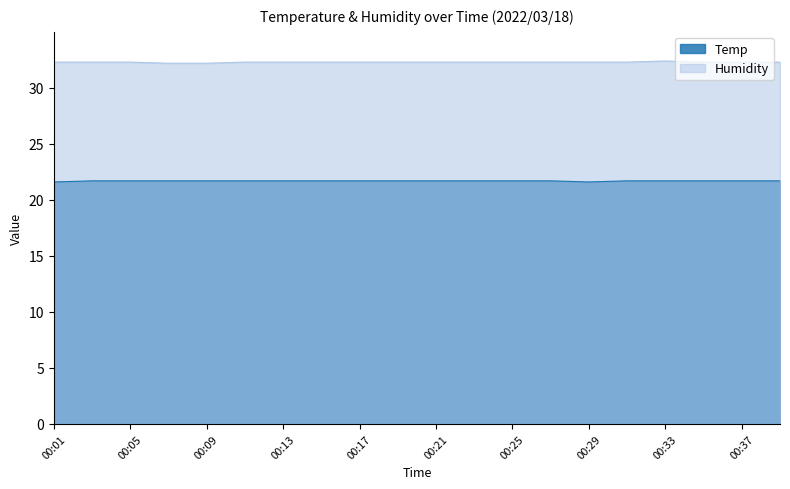

True or false: Humidity and Temp cross at least once.

False